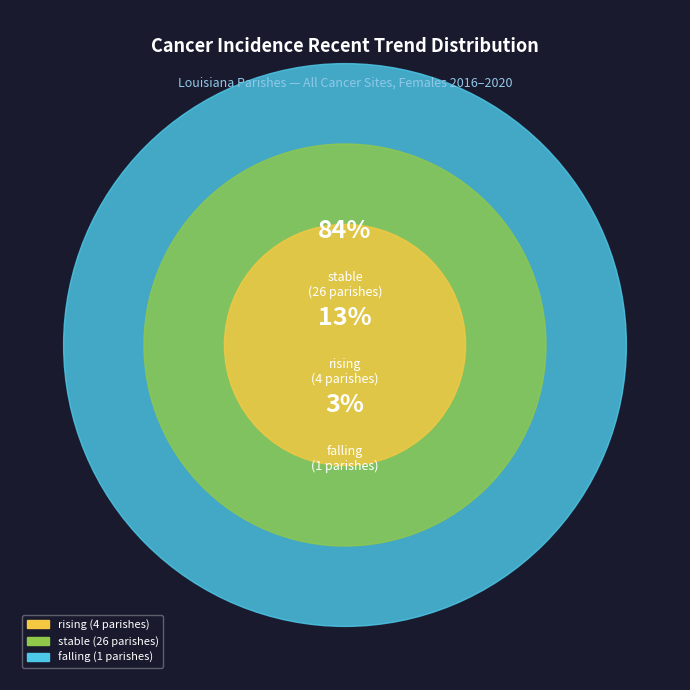

What is the smallest slice in the pie chart?

falling